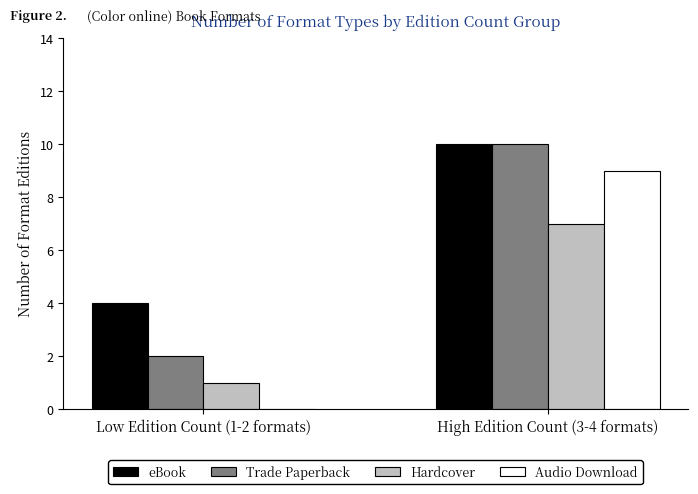

What is the maximum value for Audio Download?

9